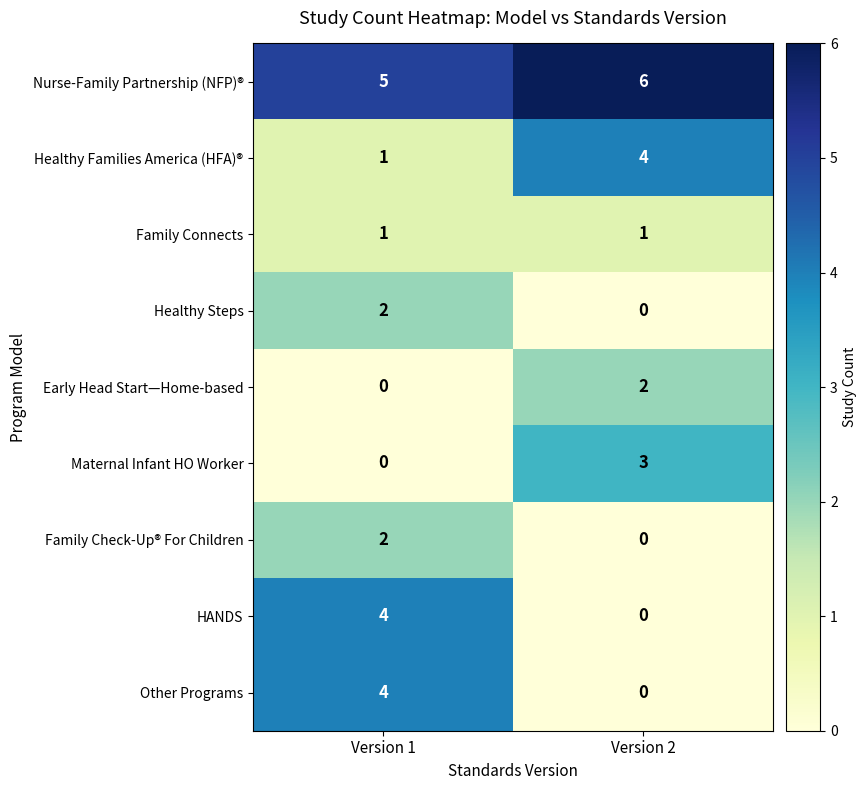

What is the difference between the Other Programs values at Version 2 and Version 1?

4